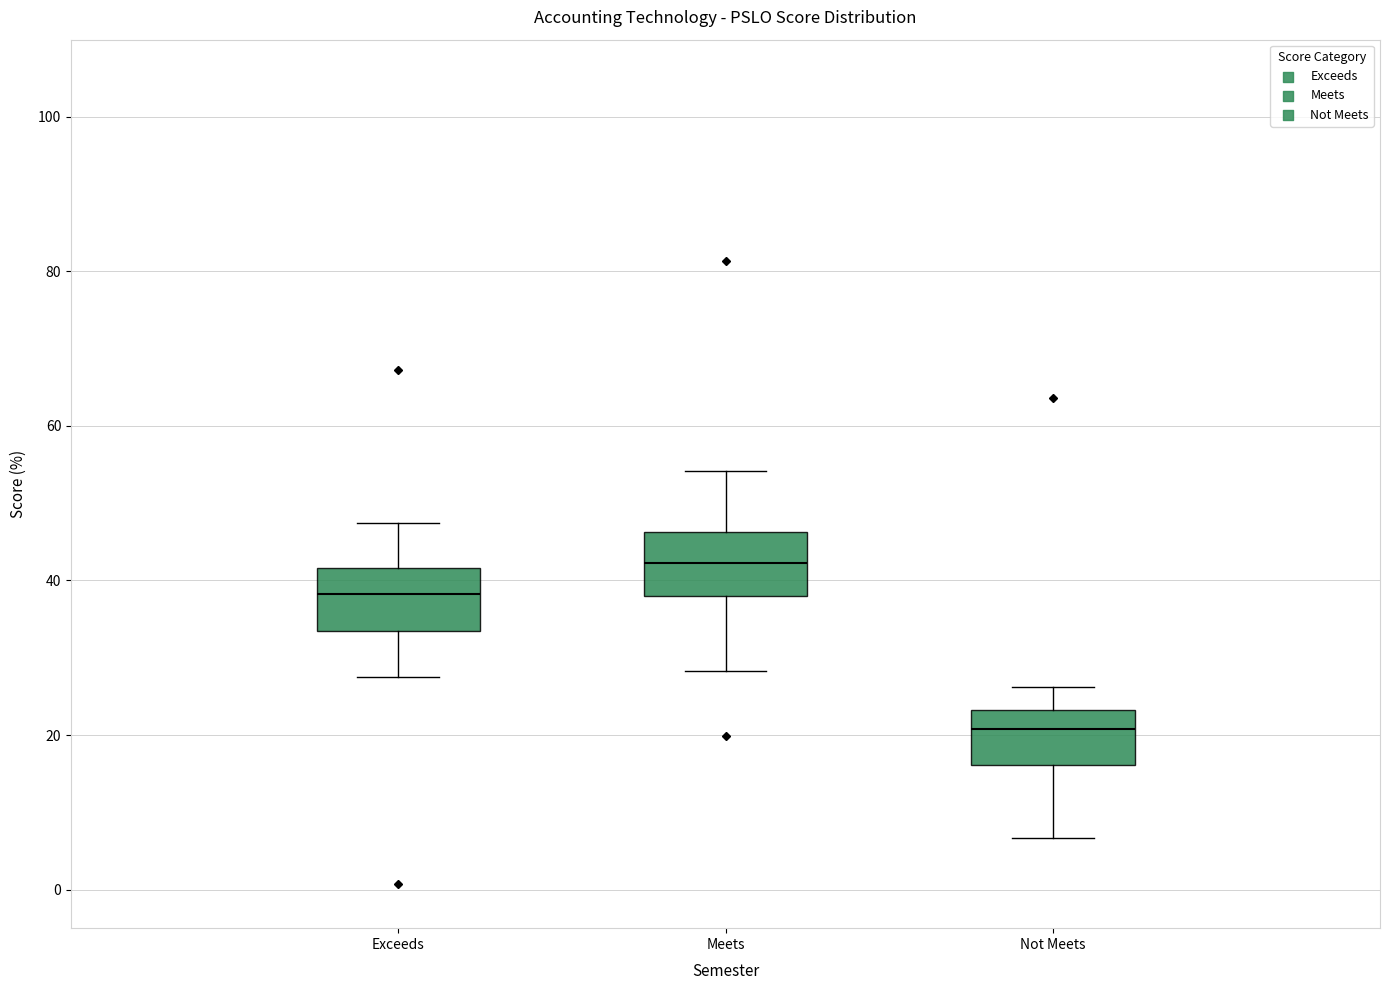

Reading left to right, transcribe this box plot: for each box, give where its median line is, the range the box spans, and where its two whiskers end, as read against the y-axis. The values are not printed on the chart, so give them approximately, as read against the axis.

Exceeds: median 38, box 34 to 42, whiskers 28 to 48
Meets: median 42, box 38 to 46, whiskers 28 to 54
Not Meets: median 20, box 16 to 24, whiskers 6 to 26